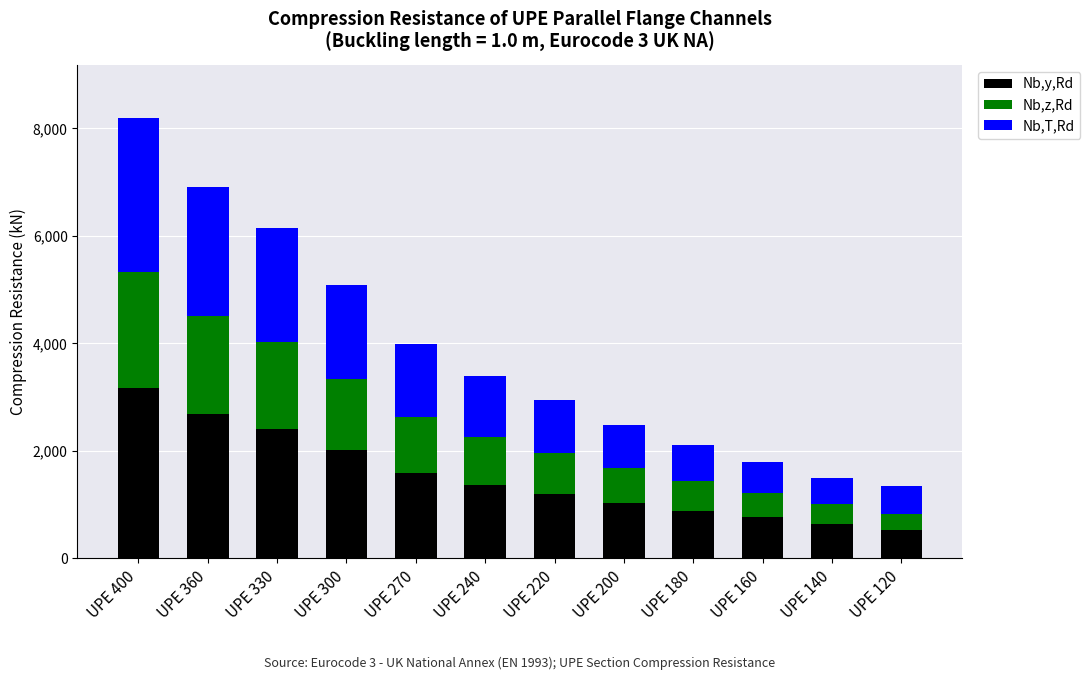

Which category has the highest value in the Nb,y,Rd series?

UPE 400